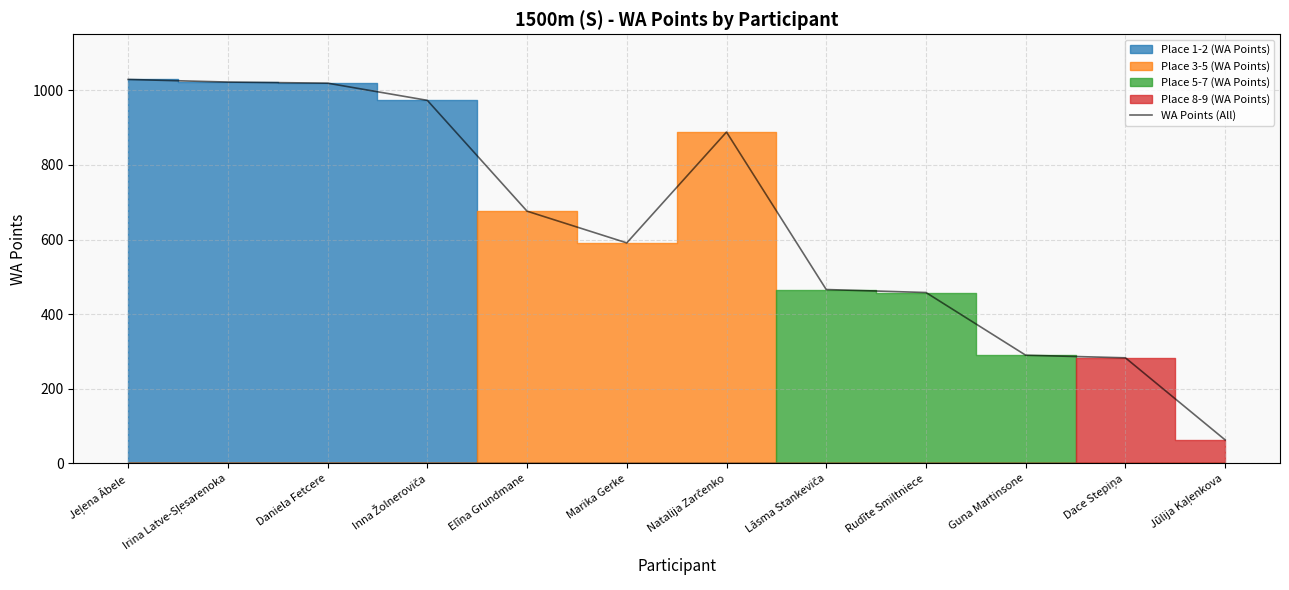

The chart shows a value of 290 at Guna Martinsone. True or false?

True